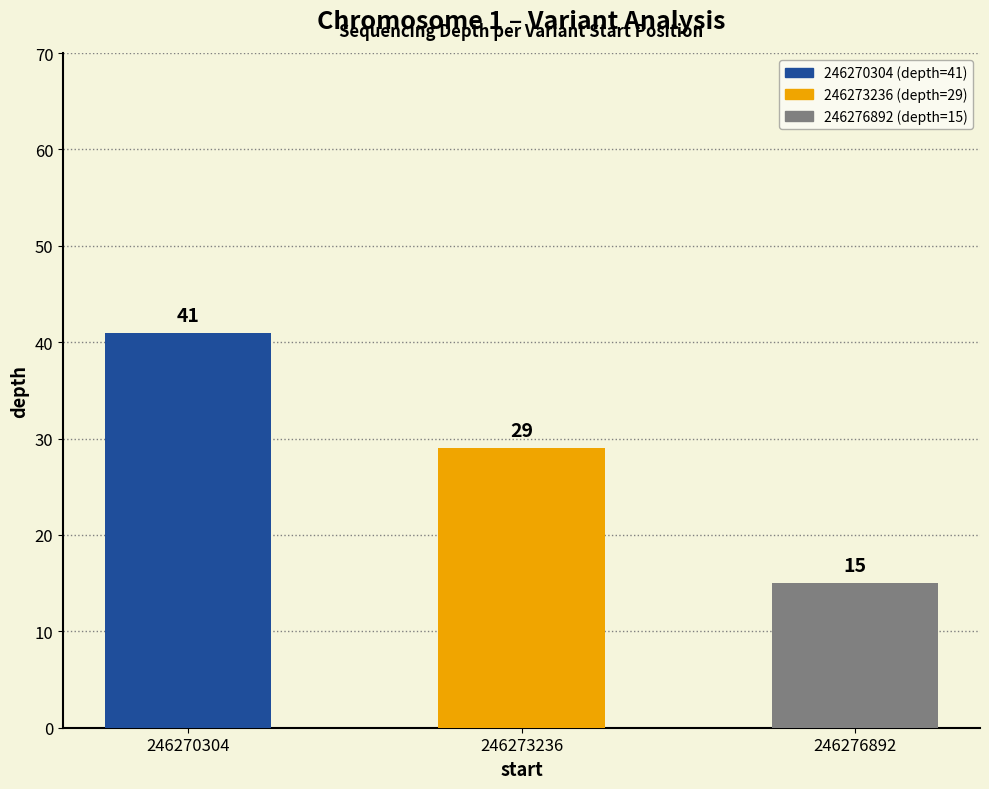

Reading left to right, what are all the values shown in this chart?

41	29	15